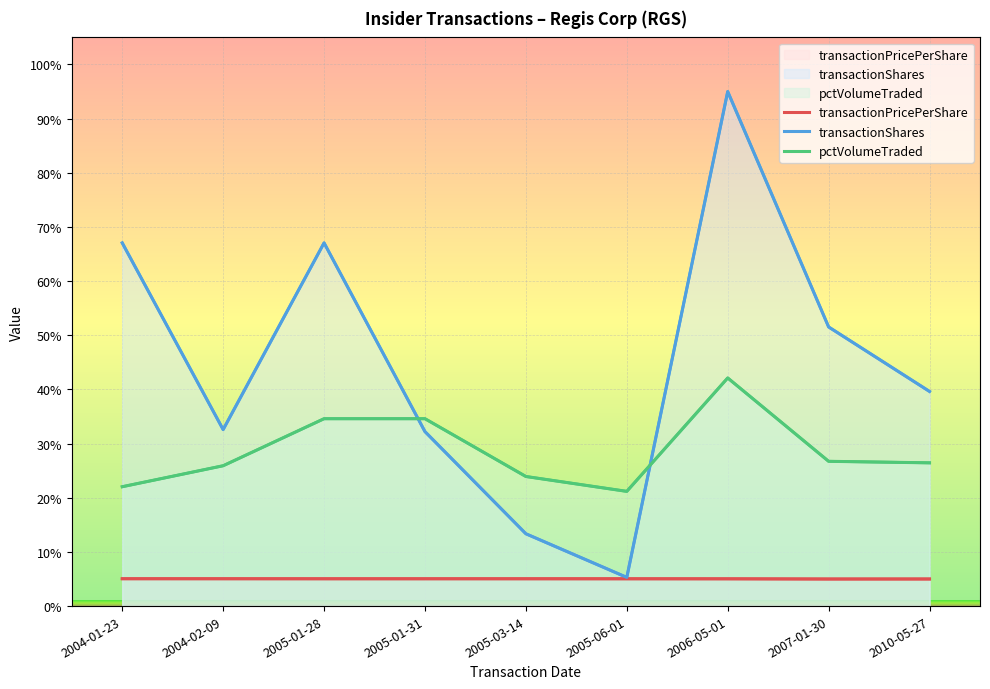

What are all the series names shown in the legend?

transactionPricePerShare, transactionShares, pctVolumeTraded